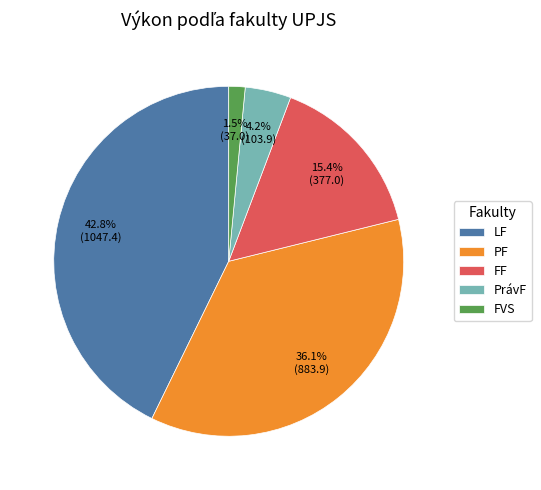

Which slice is the largest?

LF